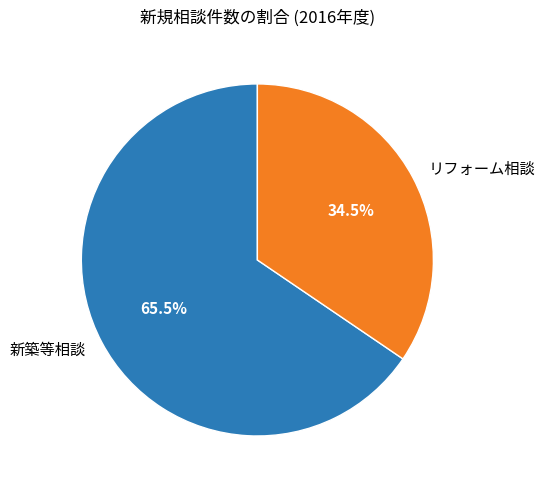

Which has a higher value, リフォーム相談 or 新築等相談?

新築等相談